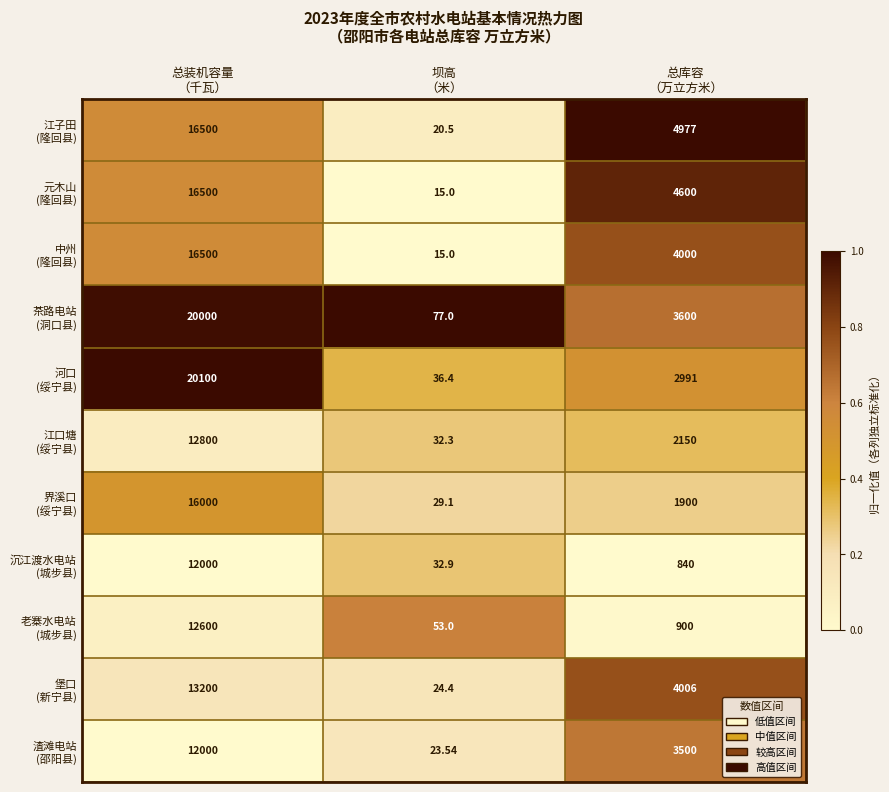

What is the total value across all series at 总库容
（万立方米）?

33464.0